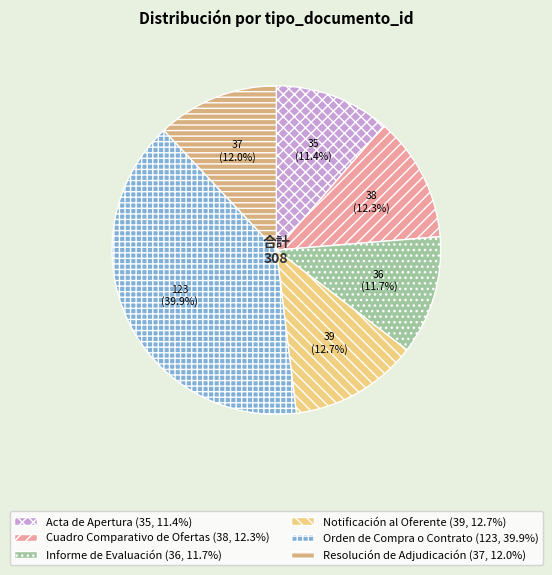

How many segments does this pie chart have?

6